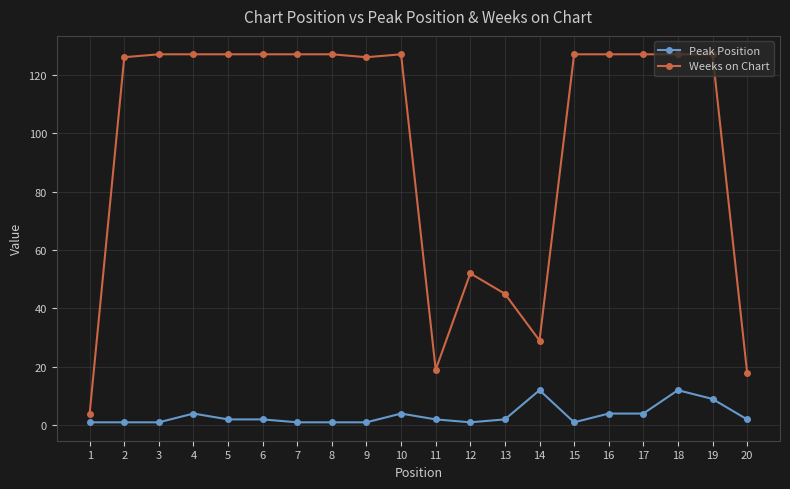

True or false: Peak Position and Weeks on Chart cross at least once.

False